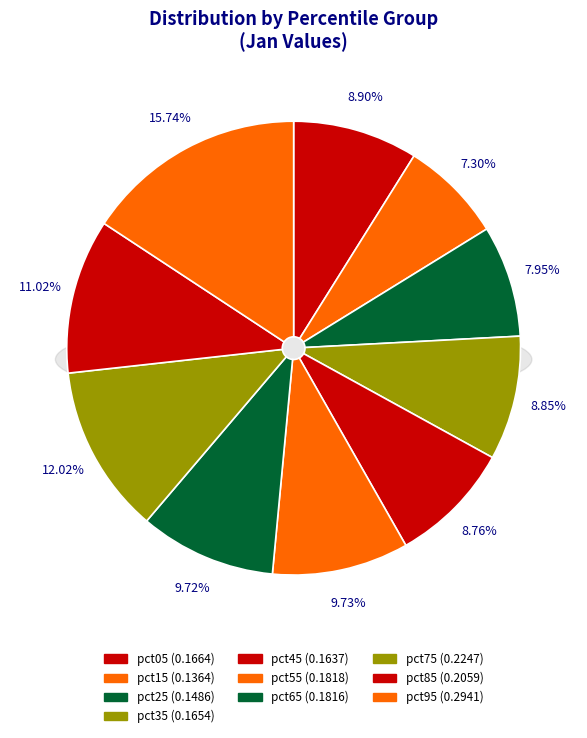

Which has a higher value, pct15 or pct25?

pct25